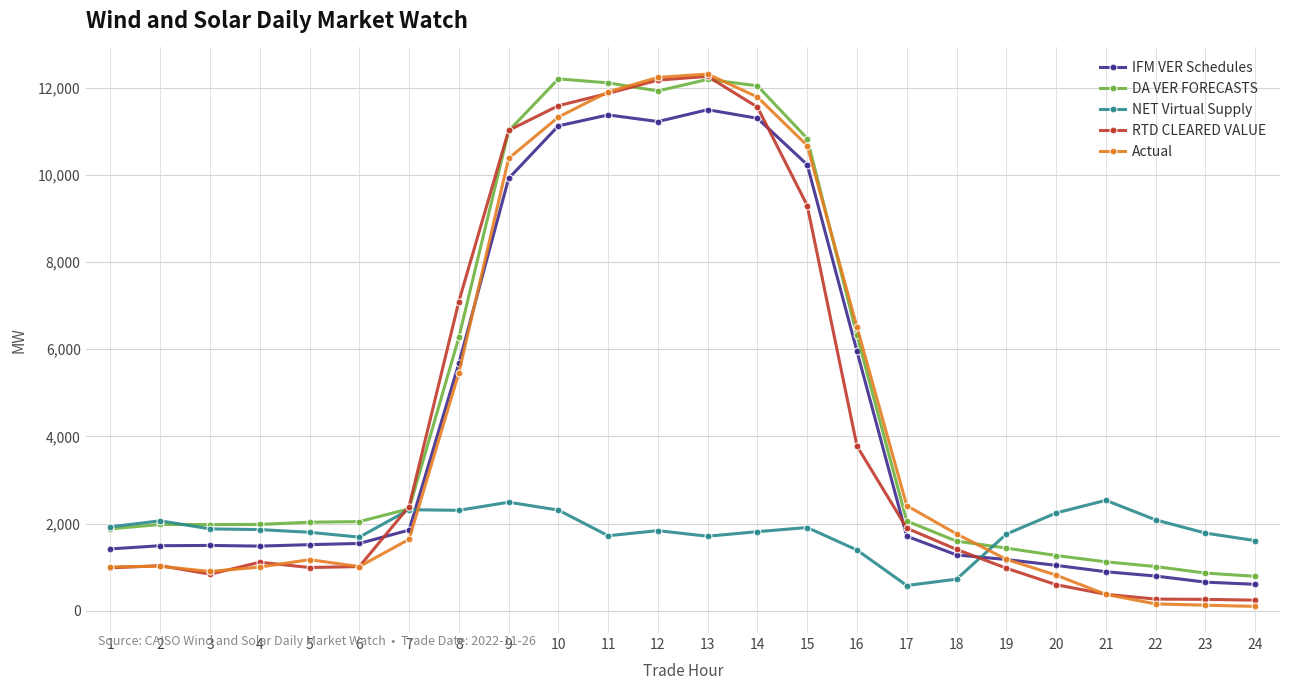

Which series changed the most between 7 and 14?

Actual